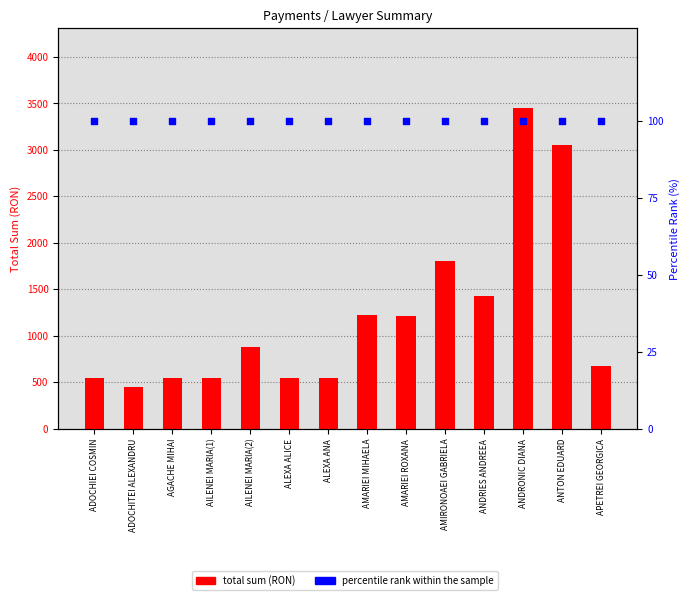

Which series reaches the maximum Y coordinate?

total sum (RON)